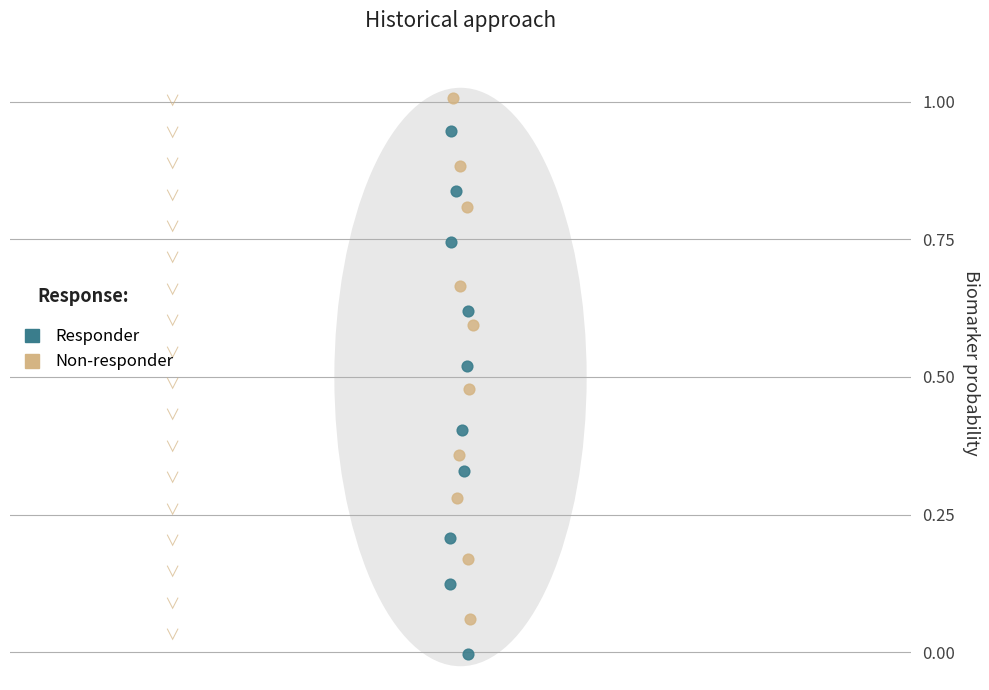

Which series contains the highest Y value?

Non-responder